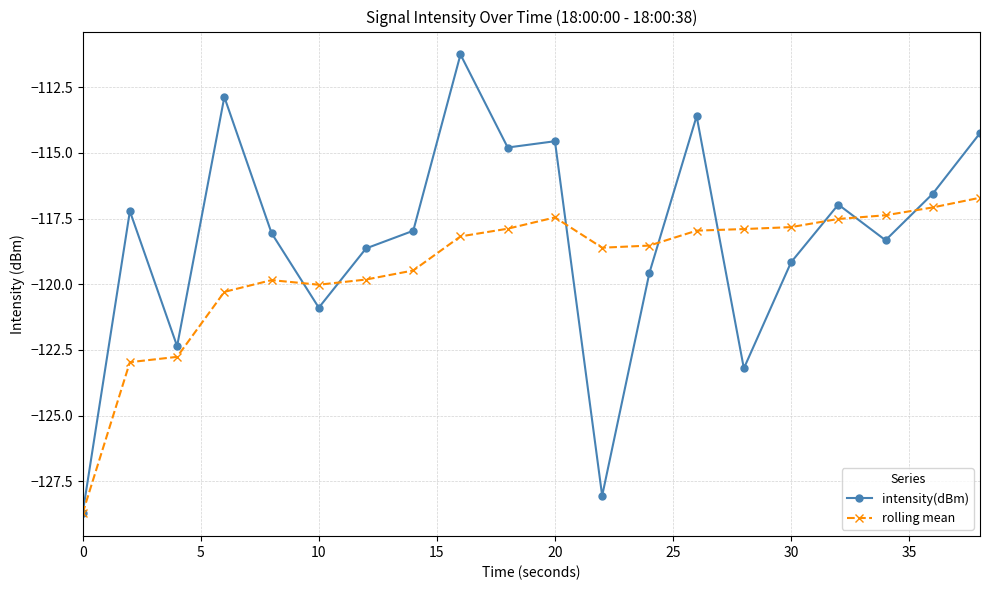

What is the smallest value displayed?

-128.7